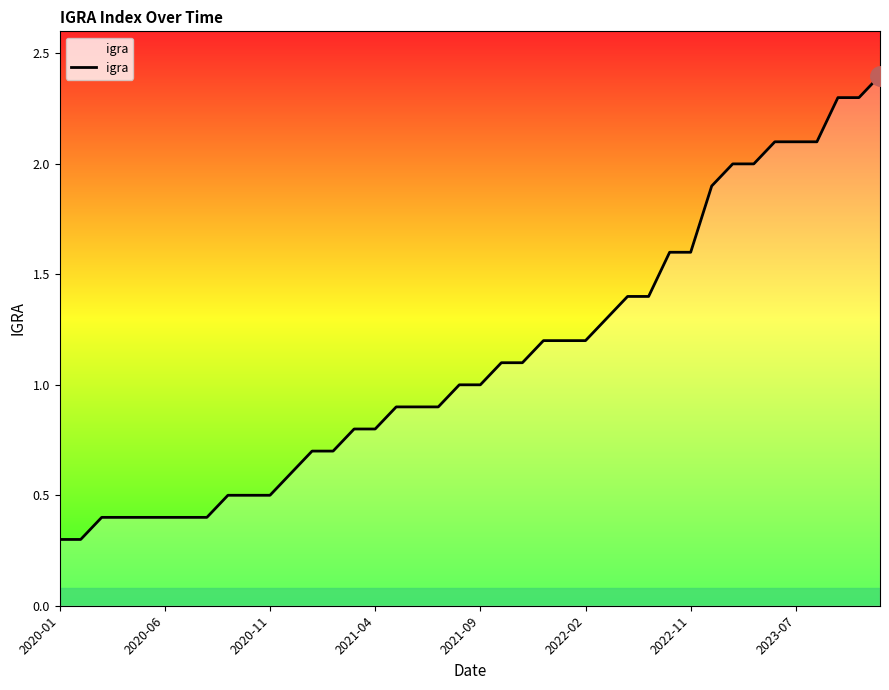

What is the greatest value displayed?

2.4